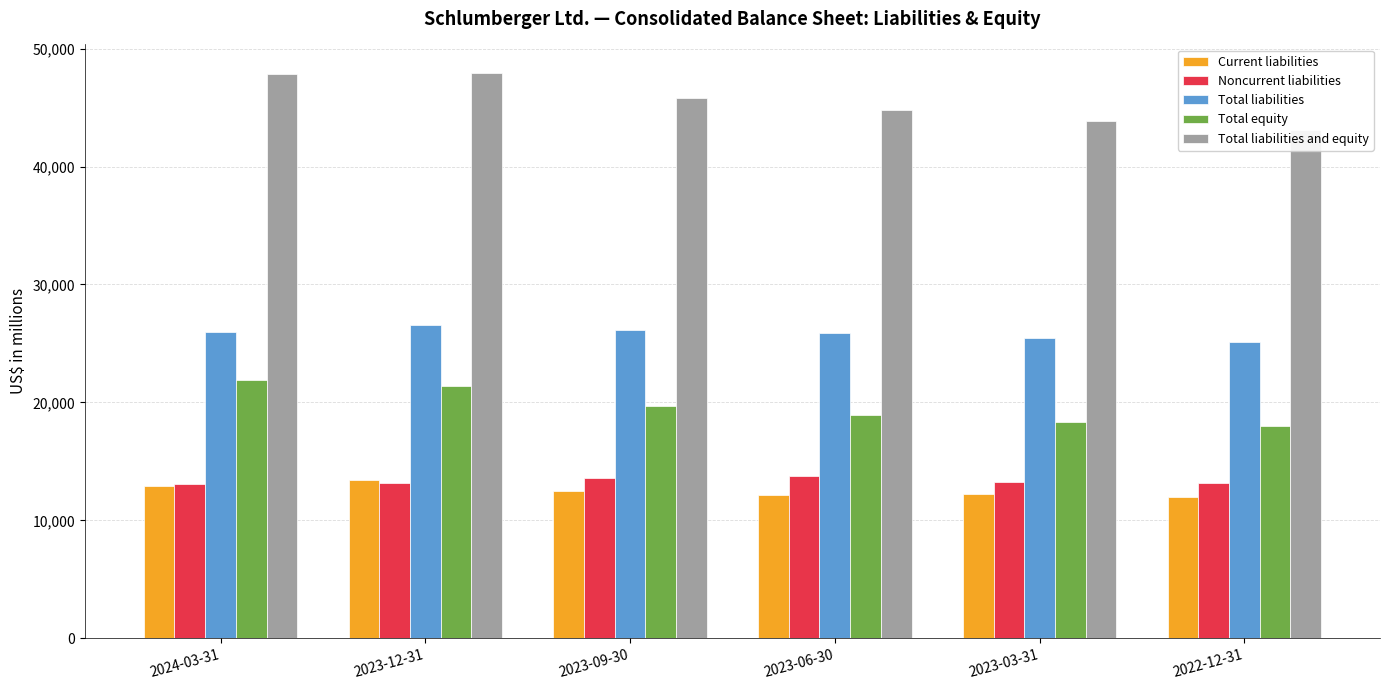

Is it true that Total liabilities and equity equals 68089 at 2023-12-31?

False